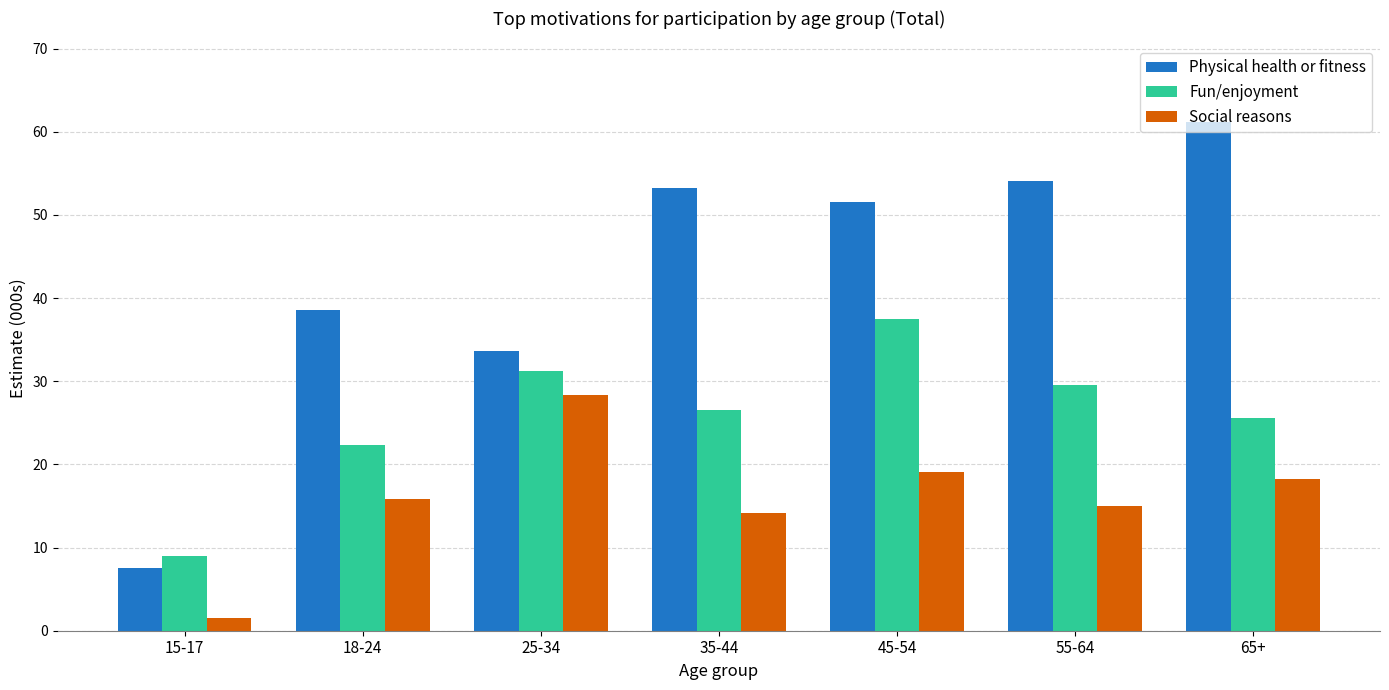

Reading left to right, transcribe all the data shown in this chart.

Physical health or fitness: 7.6	38.6	33.6	53.2	51.6	54.1	61.2
Fun/enjoyment: 9.0	22.3	31.2	26.5	37.5	29.5	25.6
Social reasons: 1.5	15.9	28.4	14.2	19.1	15.0	18.3